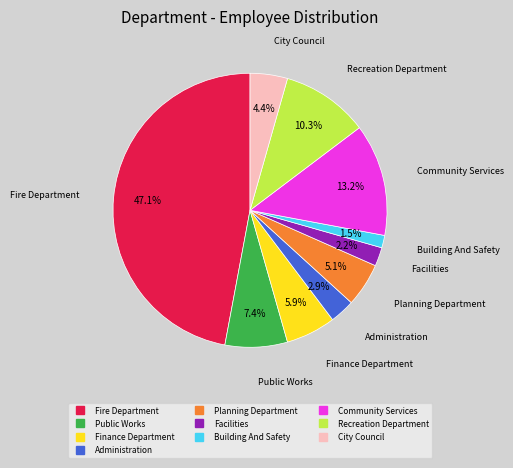

Is there a majority slice in this chart?

No